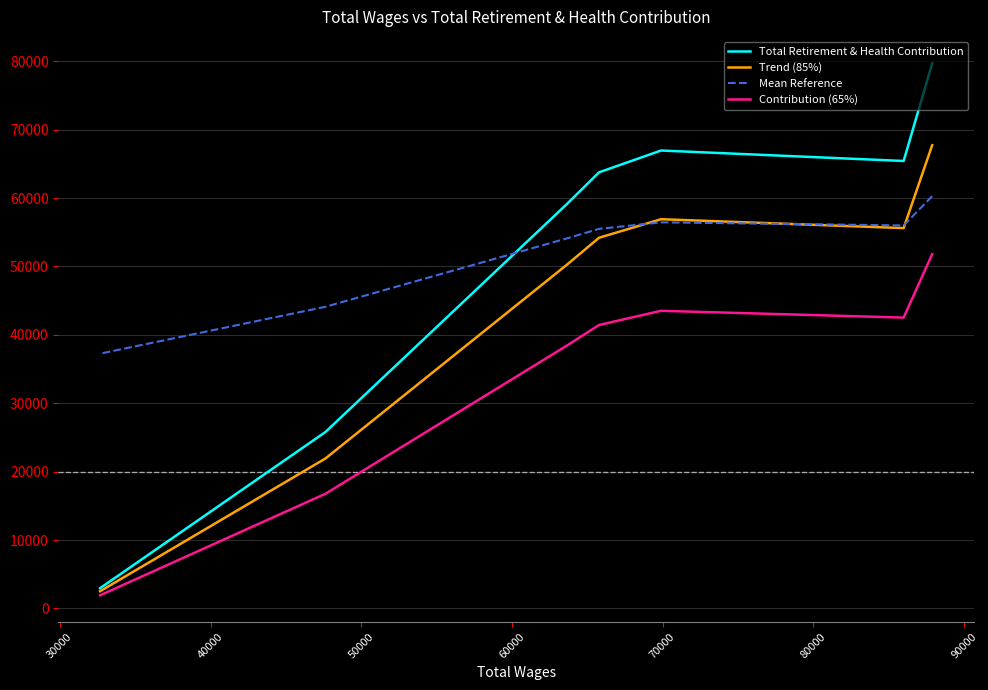

At which label is Mean Reference closest to 48766?

70000